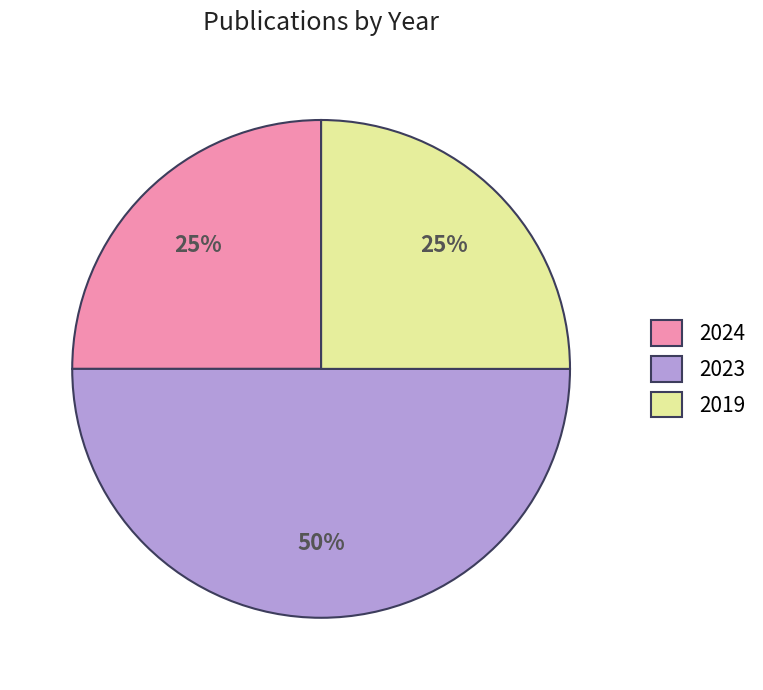

Does 2019 account for over 50% of the chart?

No